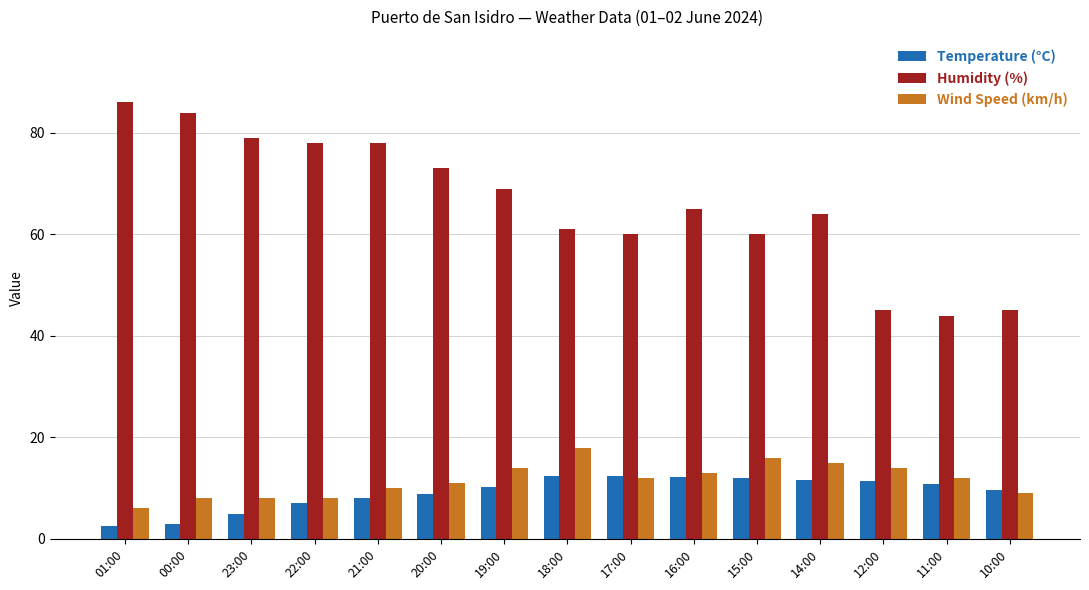

What is the approximate value of Wind Speed (km/h) at 11:00?

12.0